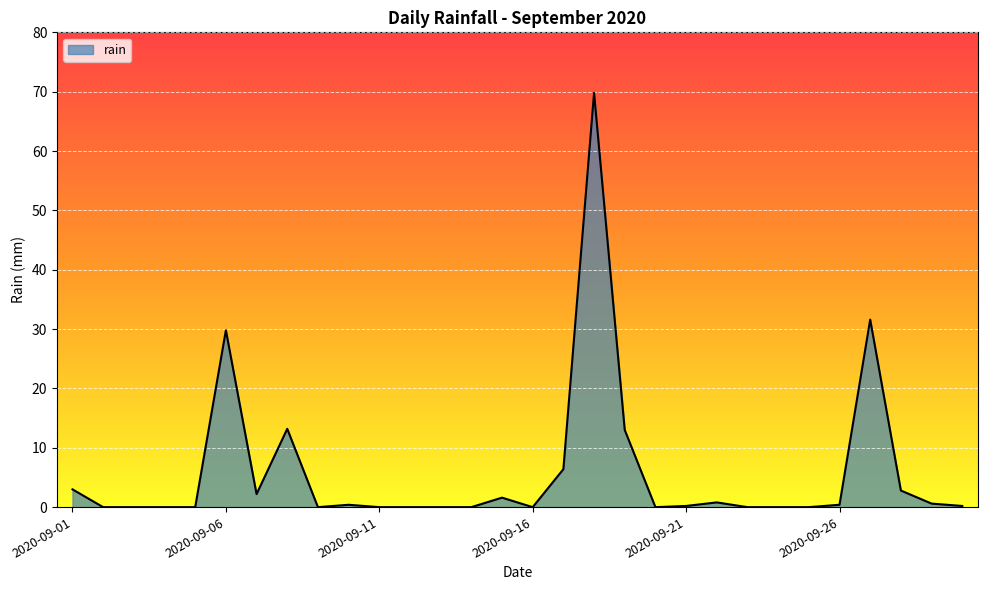

What is the difference between the maximum and minimum values?

69.8